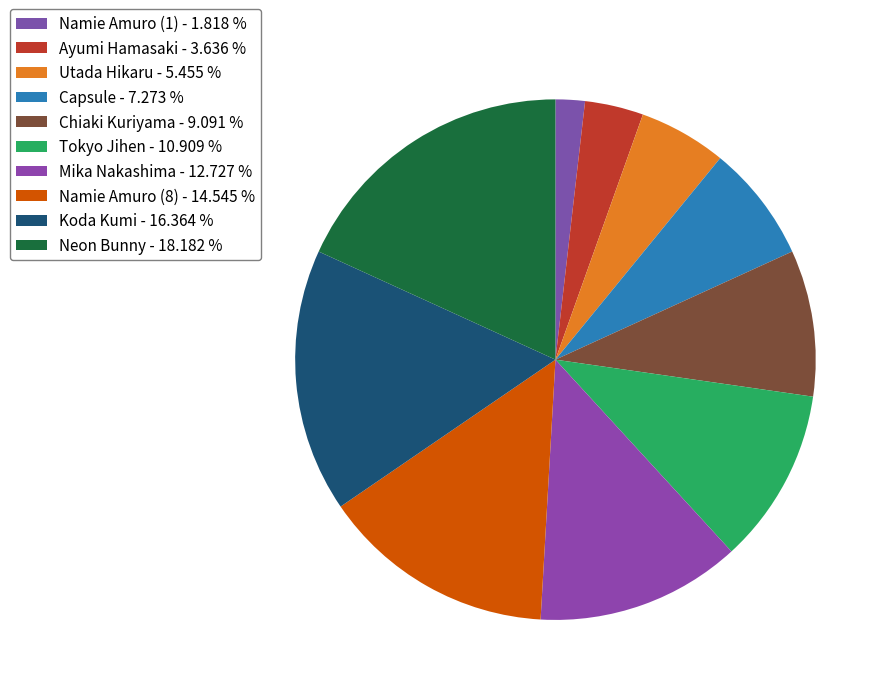

To the nearest percent, what percentage of the pie is Tokyo Jihen?

11%